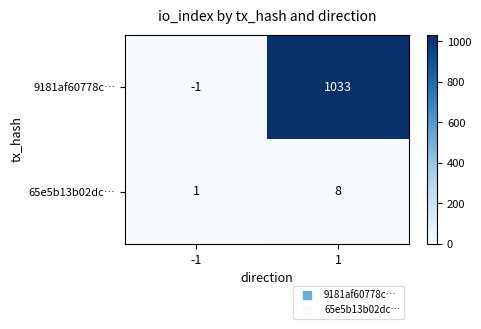

Rank the series at 1 from highest to lowest value.

9181af60778c…, 65e5b13b02dc…